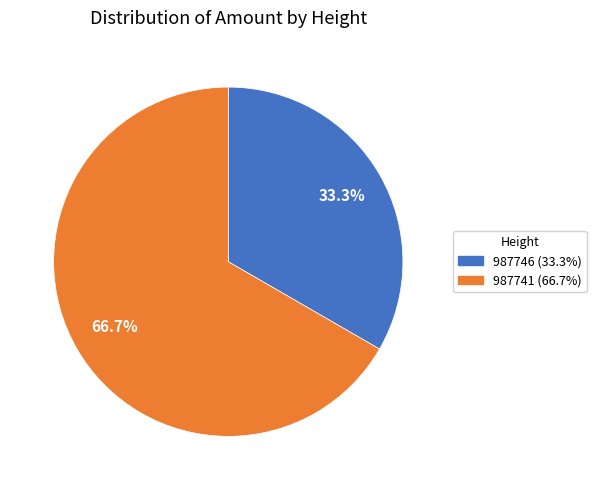

To the nearest percent, what portion does 987746 represent?

33%